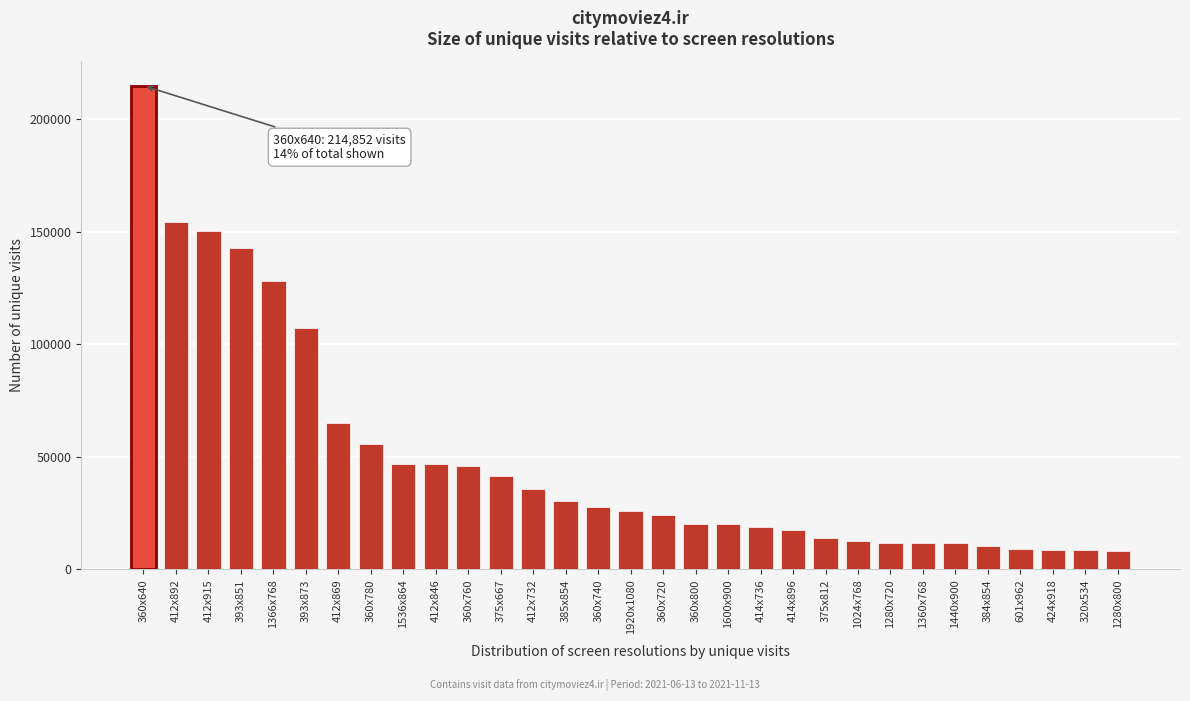

What is the label of the 8th bar from the right?

1280x720